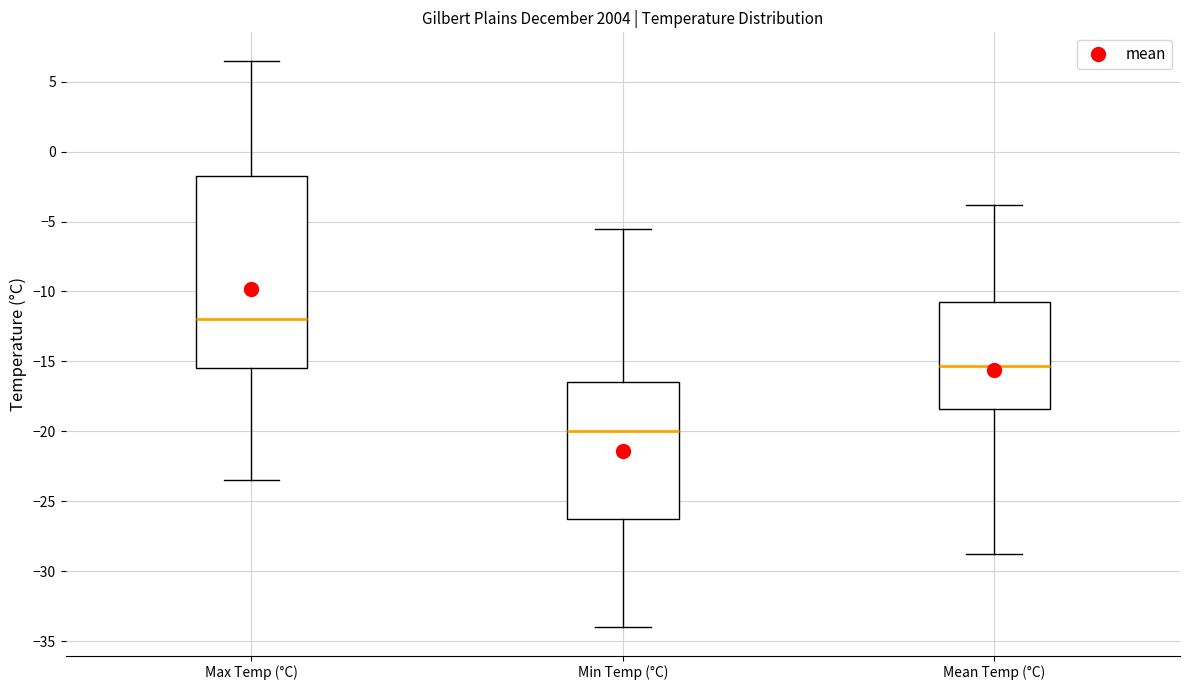

Reading left to right, transcribe this box plot: for each box, give where its median line is, the range the box spans, and where its two whiskers end, as read against the y-axis. The values are not printed on the chart, so give them approximately, as read against the axis.

Max Temp (°C): median -12.0, box -15.5 to -1.5, whiskers -23.5 to 6.5
Min Temp (°C): median -20.0, box -26.0 to -16.5, whiskers -34.0 to -5.5
Mean Temp (°C): median -15.5, box -18.5 to -10.5, whiskers -29.0 to -4.0